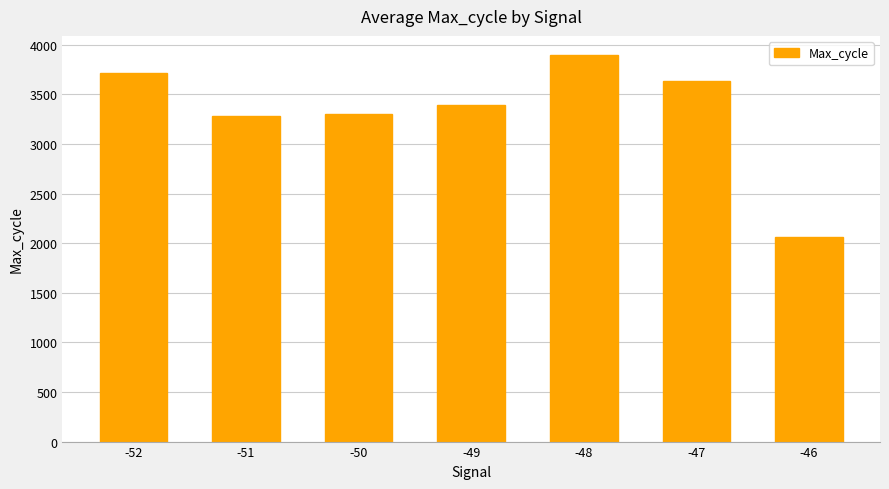

Approximately how many times larger is the value at -46 compared to -52?

0.6